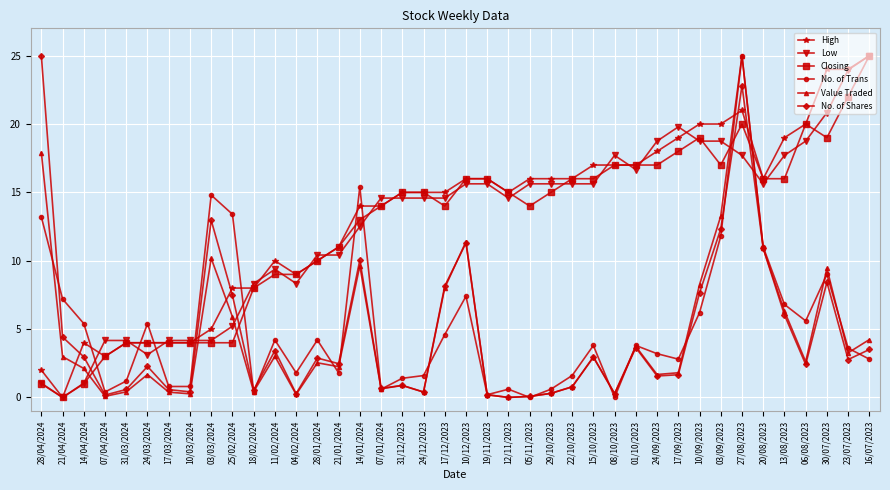

At which label does High reach its minimum?

21/04/2024